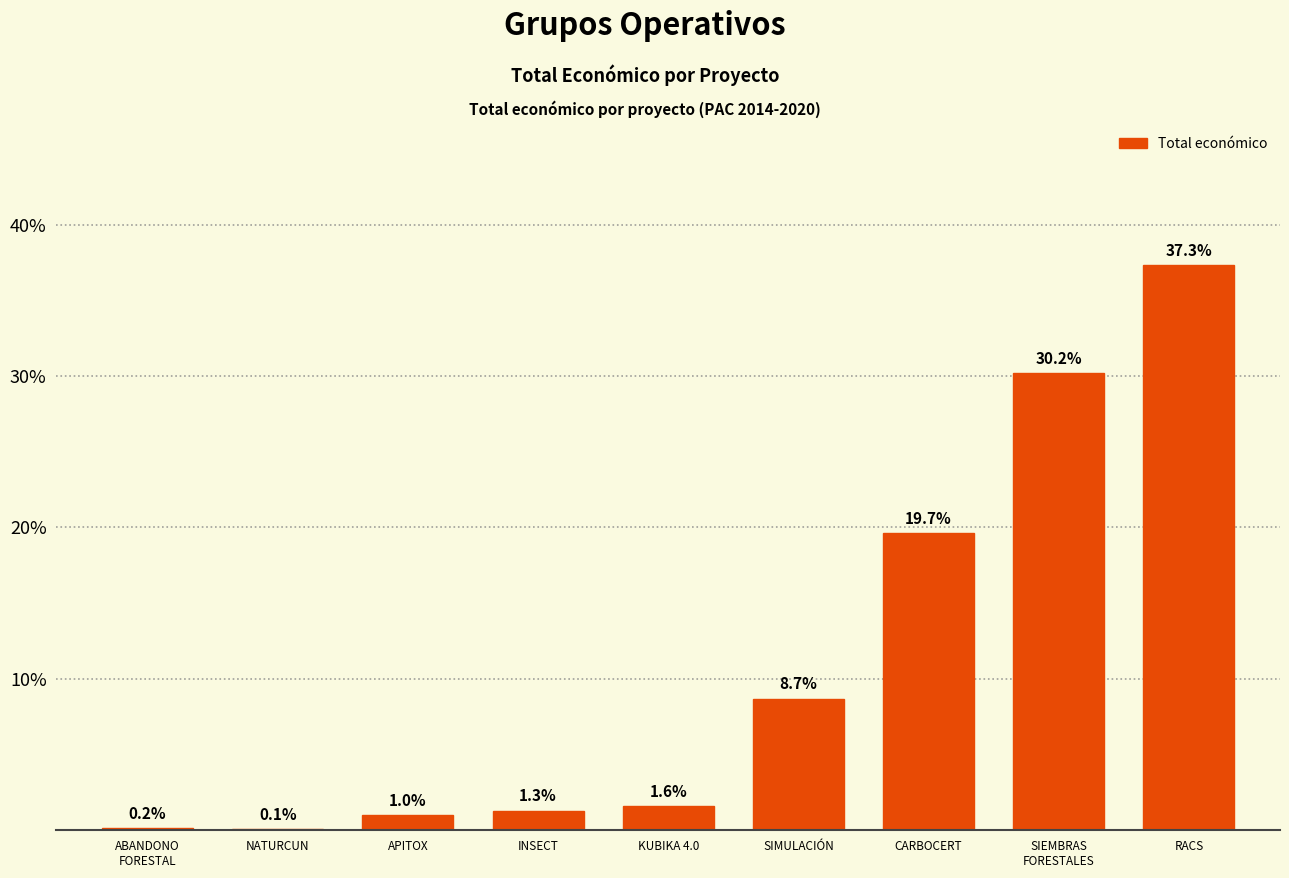

What is the greatest value displayed?

37.3